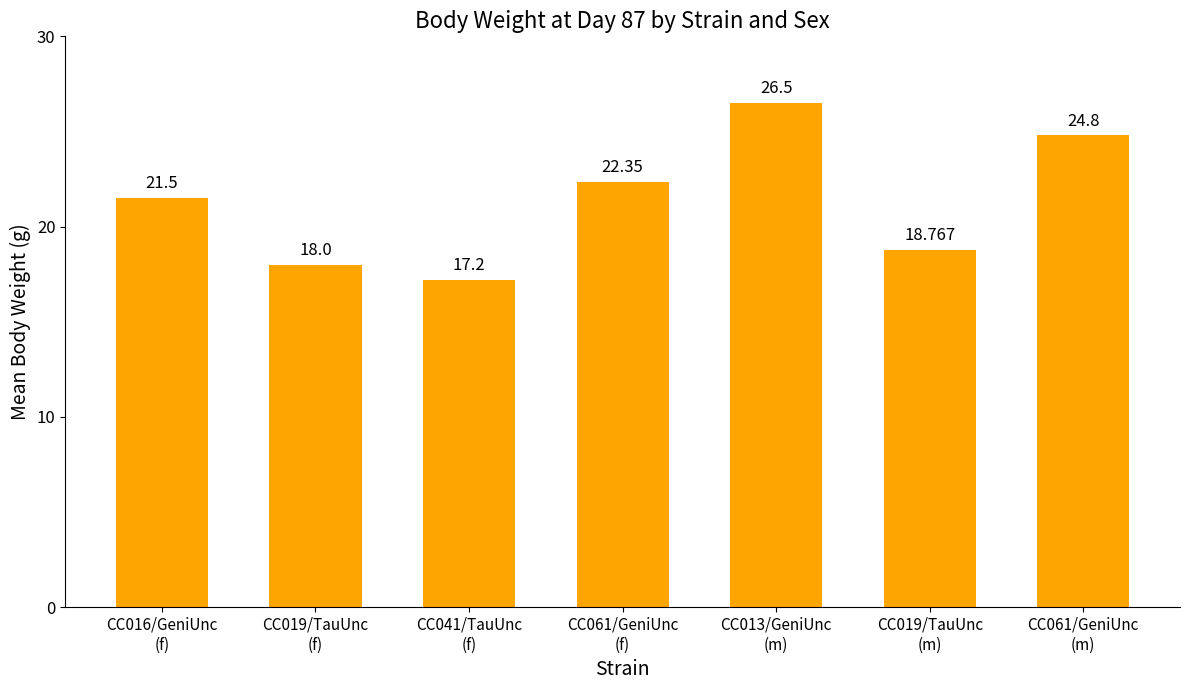

Reading left to right, transcribe all the data shown in this chart.

CC016/GeniUnc
(f)=21.5	CC019/TauUnc
(f)=18.0	CC041/TauUnc
(f)=17.2	CC061/GeniUnc
(f)=22.4	CC013/GeniUnc
(m)=26.5	CC019/TauUnc
(m)=18.8	CC061/GeniUnc
(m)=24.8